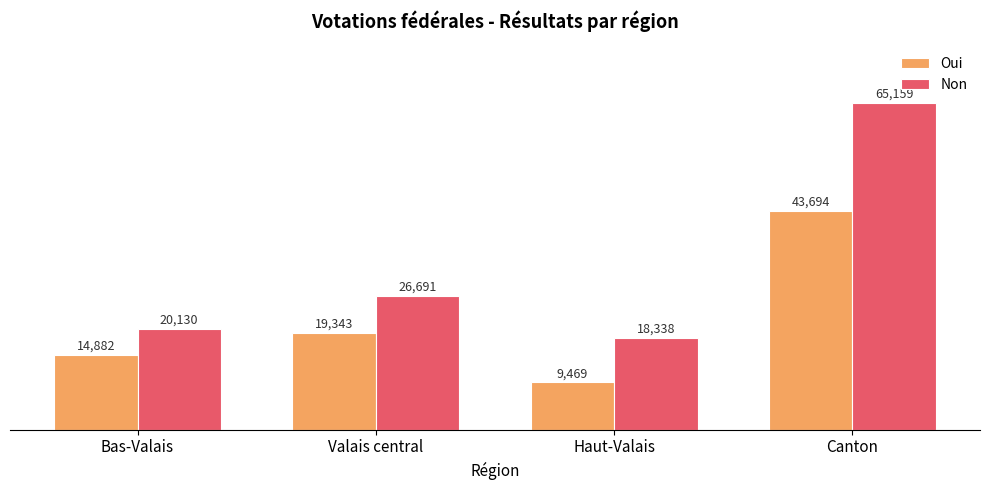

What is the value of the Oui bar at the 3rd from the left?

9469